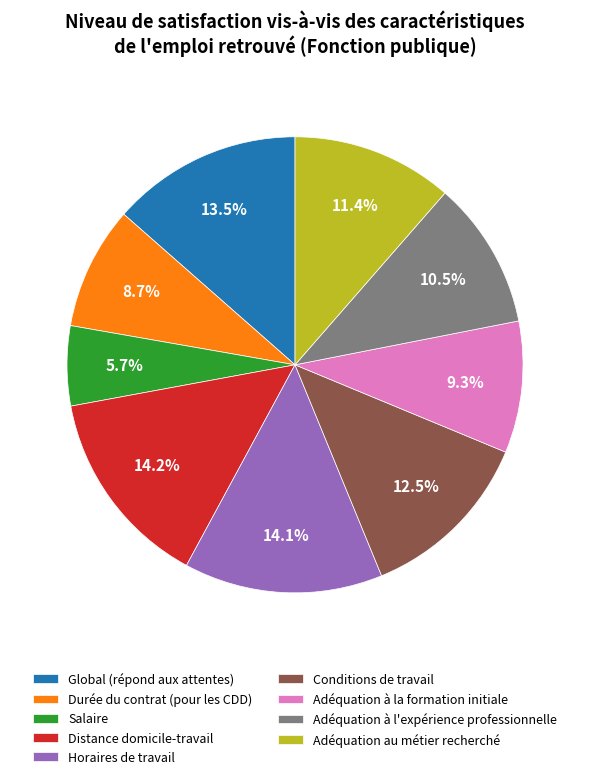

Which has a higher value, Global (répond aux attentes) or Adéquation au métier recherché?

Global (répond aux attentes)